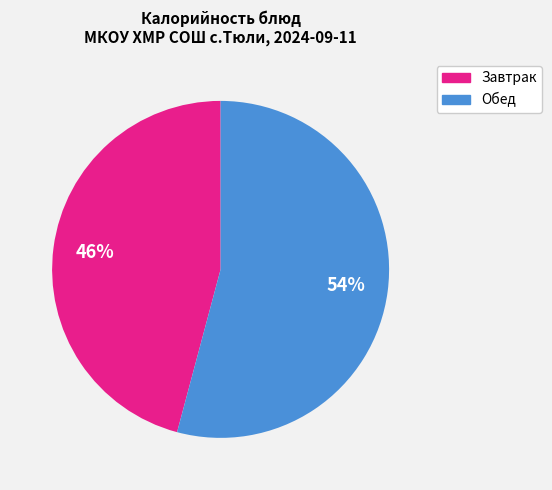

To the nearest percent, what is the average slice percentage?

50%